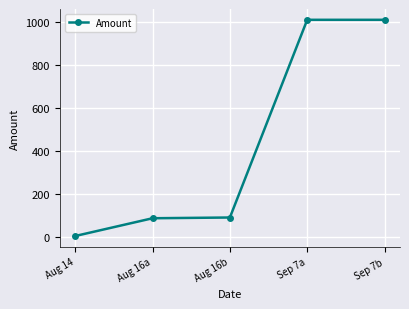

What is the difference between the maximum and minimum values?

1004.2